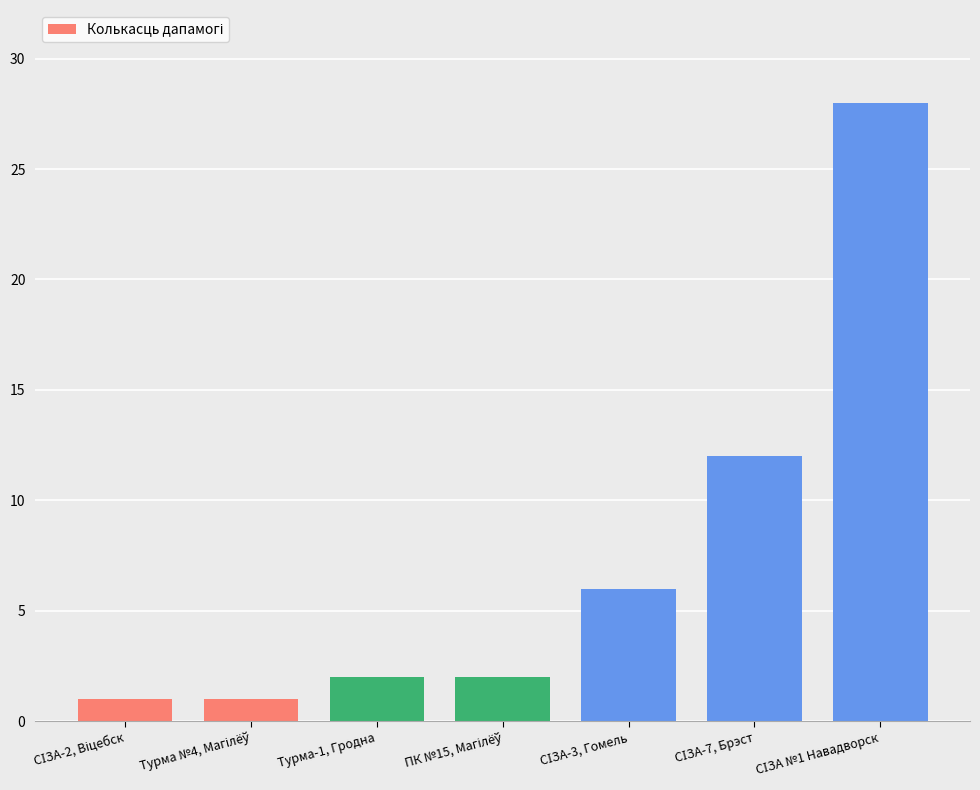

Reading left to right, what are all the values shown in this chart?

1	1	2	2	6	12	28